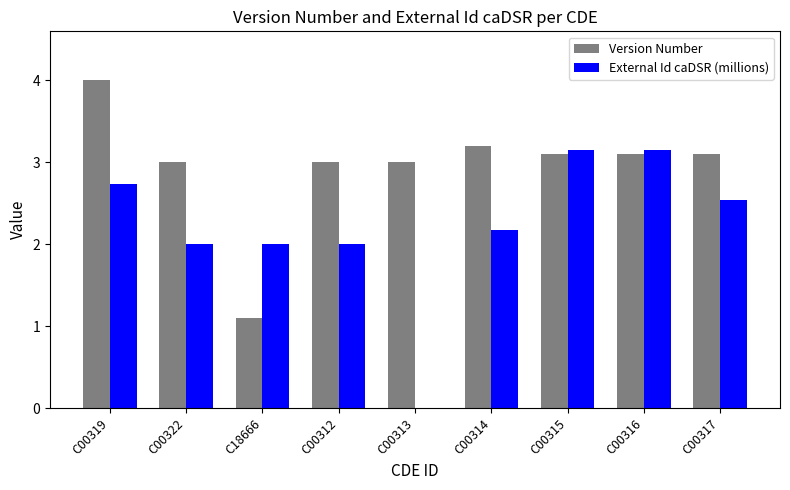

The value of Version Number at C18666 is 1.9. True or false?

False